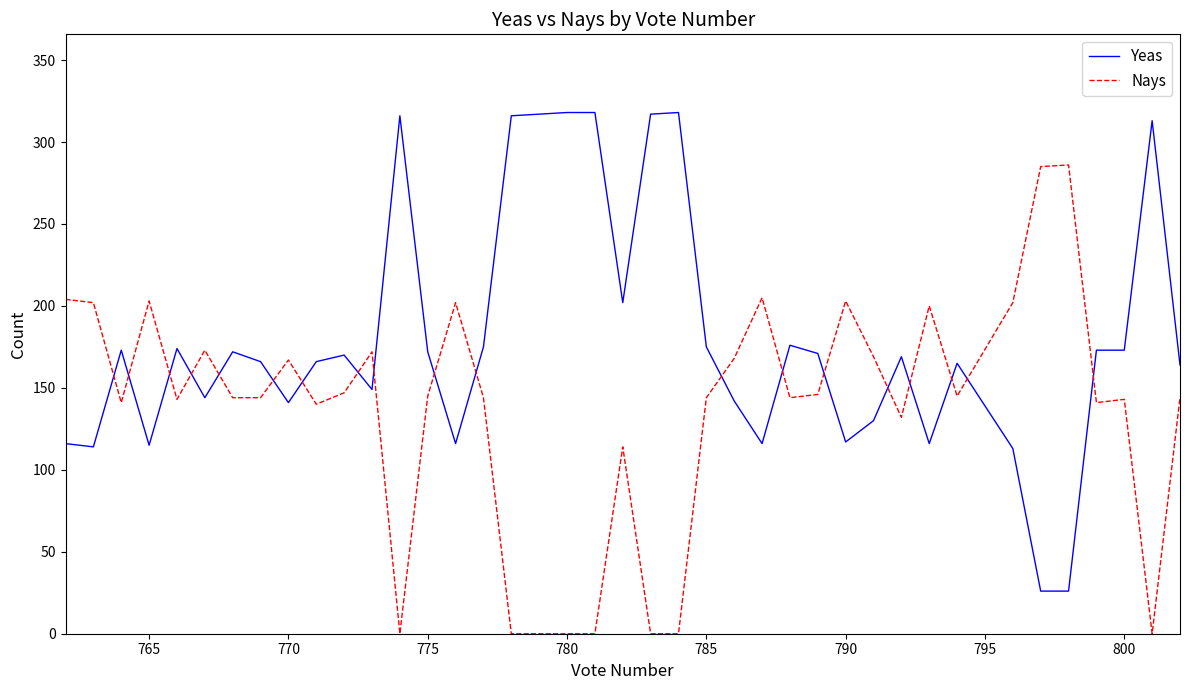

How many times do Nays and Yeas cross each other?

19